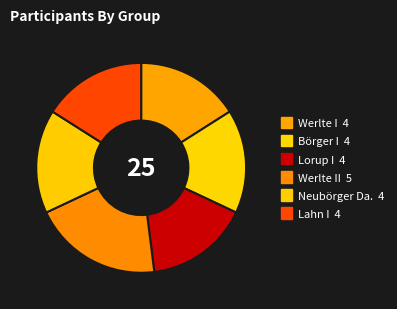

How many slices are in this pie chart?

6